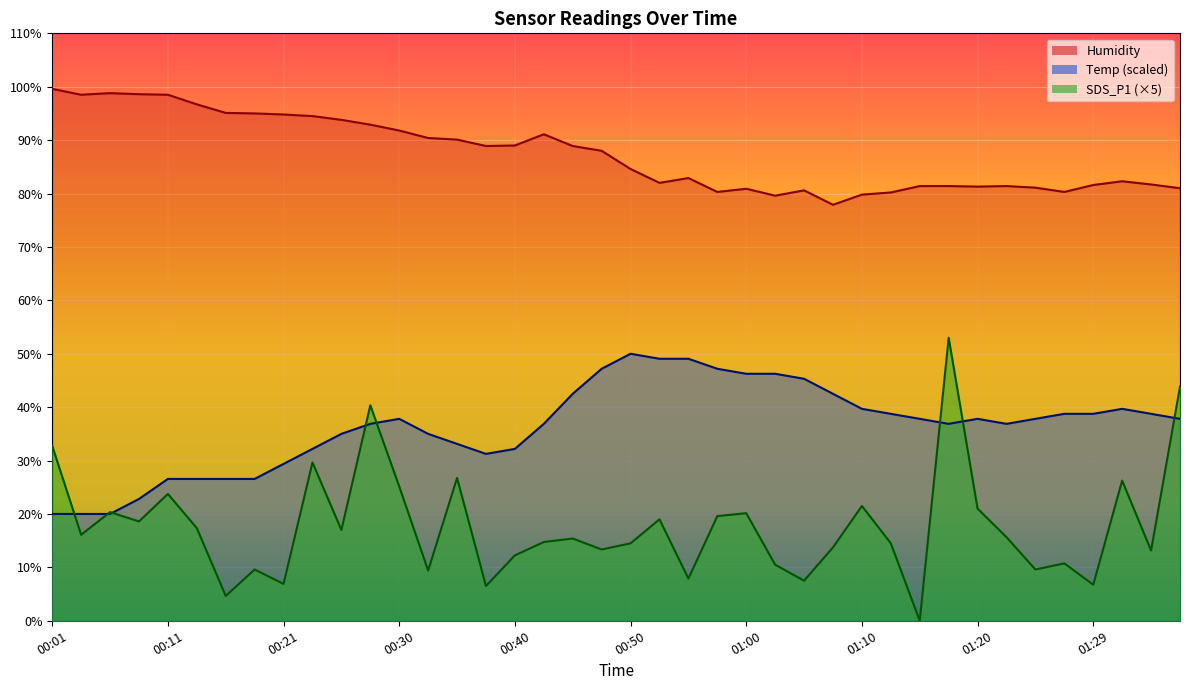

What is the total value across all series at 01:32?

148.2